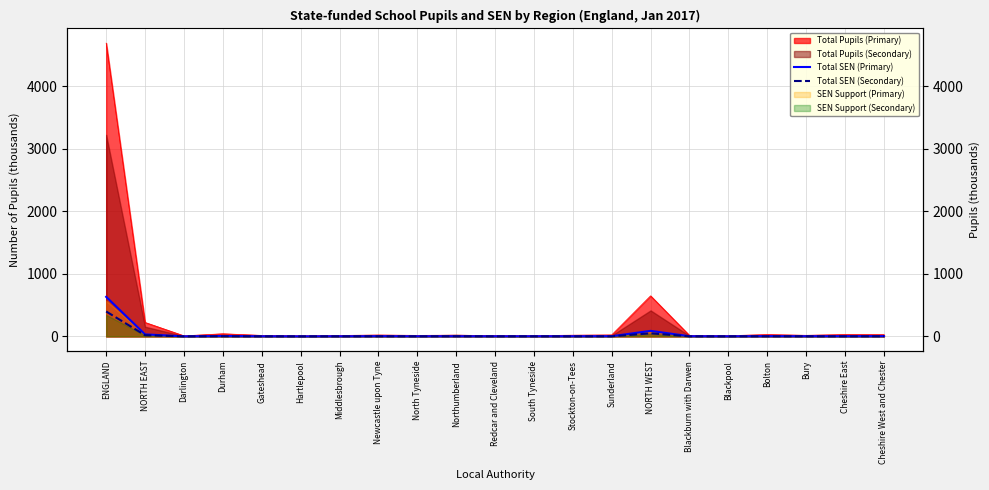

Which category has the lowest value across all series?

Darlington